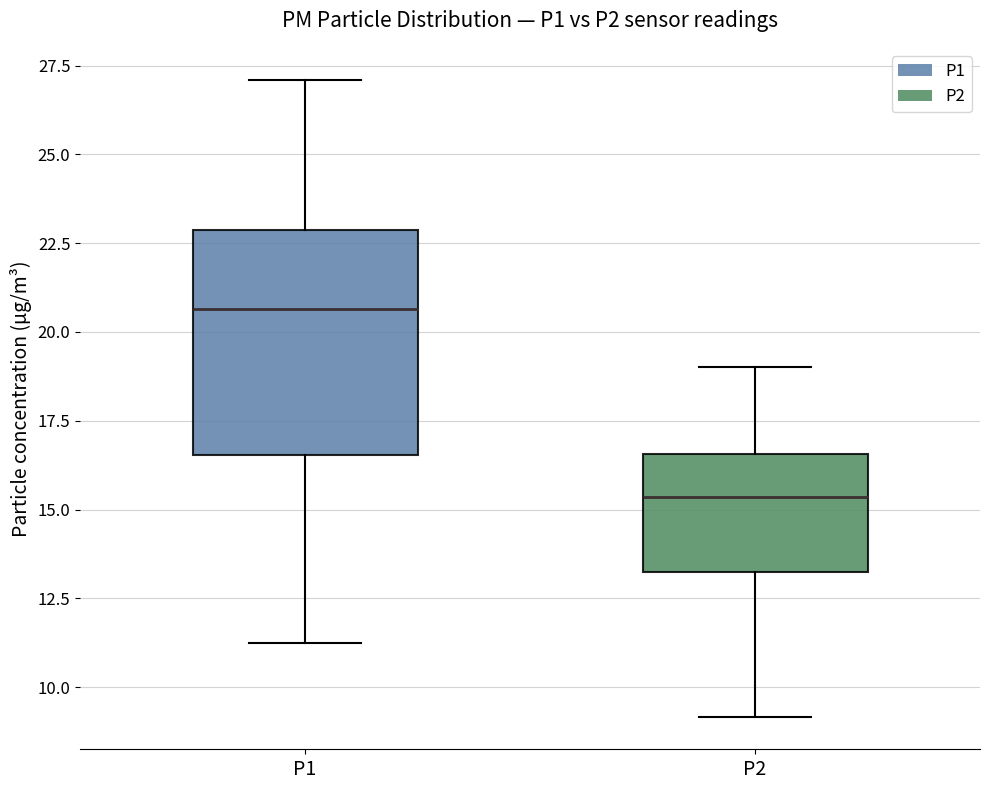

Reading left to right, read every box against the y-axis: the position of its median line, the range the box covers, and the ends of its whiskers. The values are not printed on the chart, so give them approximately, as read against the axis.

P1: median 20.5, box 16.5 to 23.0, whiskers 11.5 to 27.0
P2: median 15.5, box 13.5 to 16.5, whiskers 9.0 to 19.0